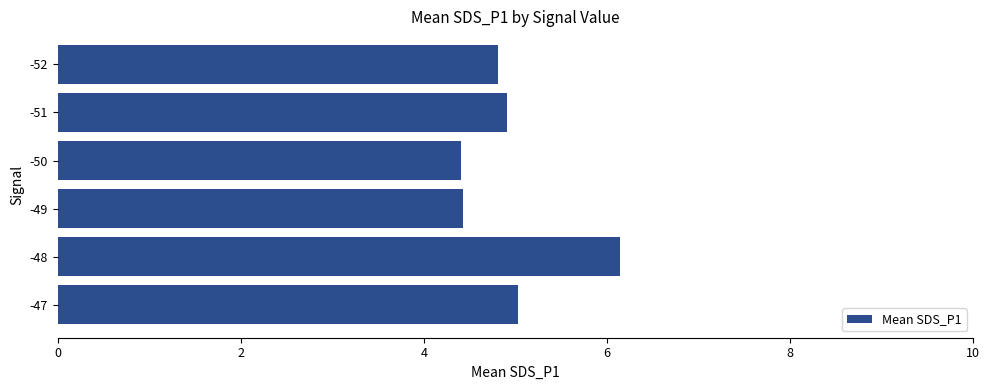

What is the maximum value shown in the chart?

6.1